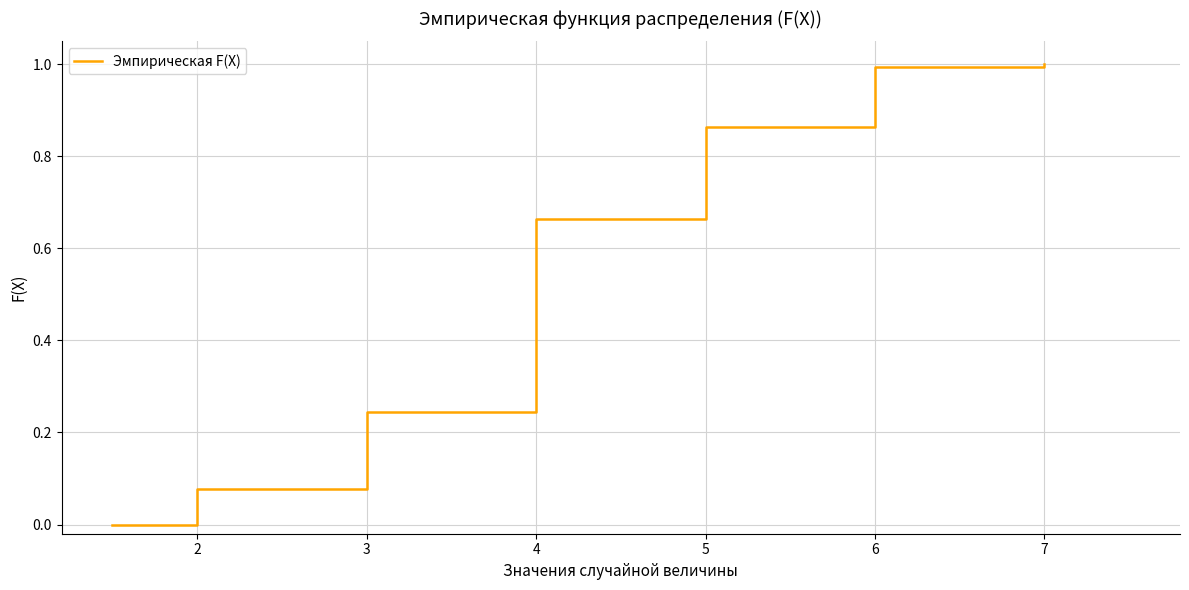

True or false: there are more than 1 points higher than both neighbors.

False